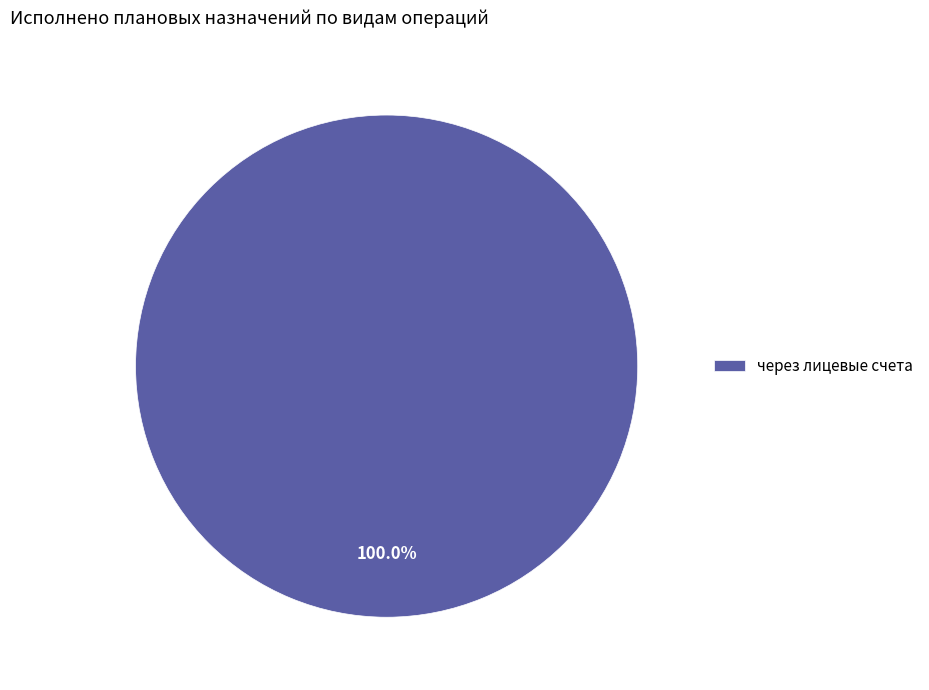

Rank the categories by value from lowest to highest.

через лицевые счета